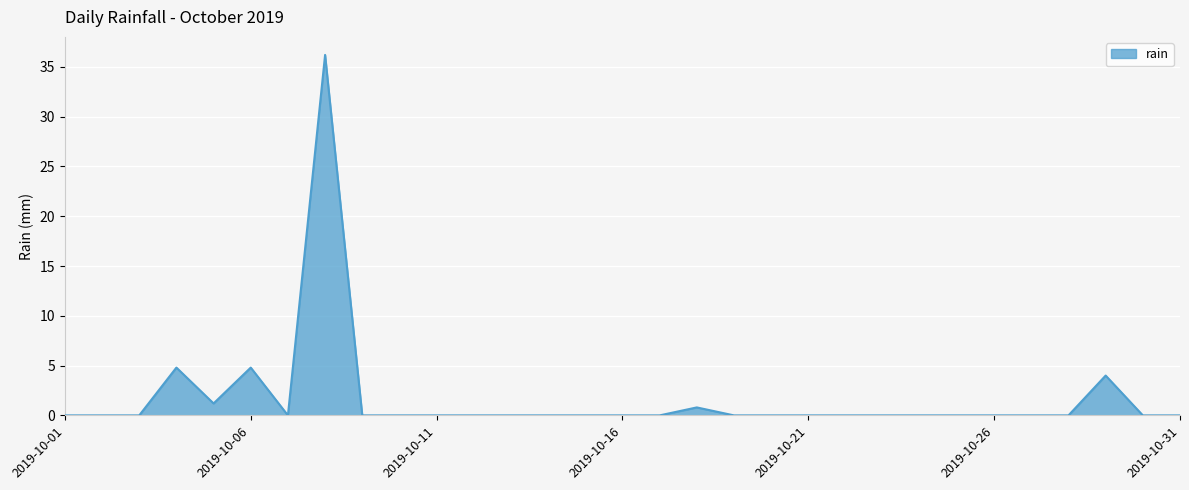

True or false: the data has more than 2 interior local peaks.

True